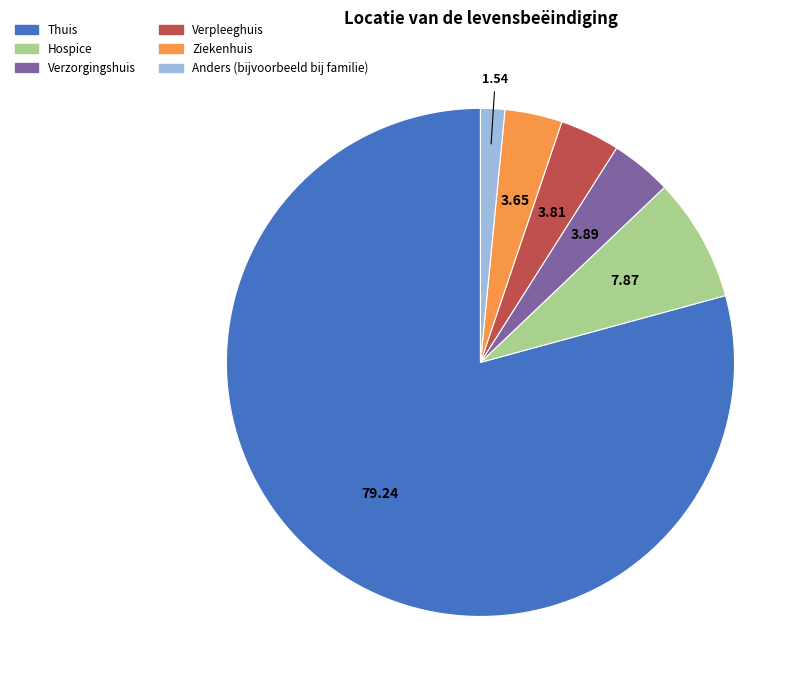

Is there any slice that represents more than half of the pie?

Yes